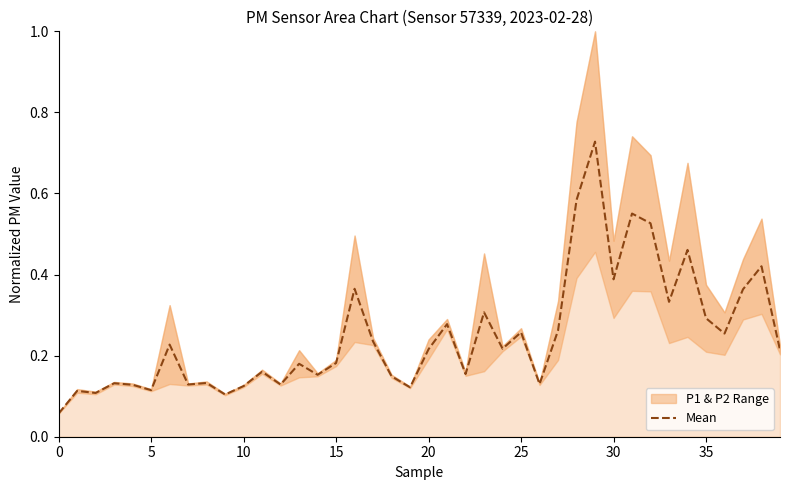

True or false: Mean has a value of 0.5 at 35.

False